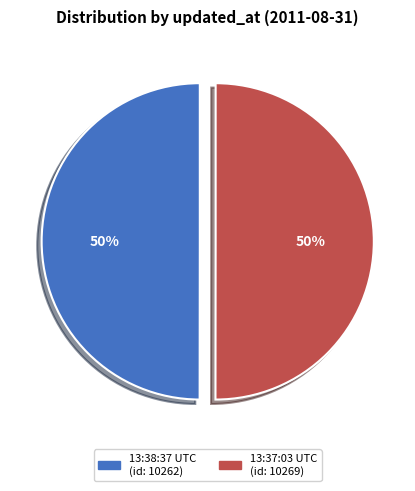

The 13:38:37 UTC (id: 10262) slice represents 50% of the pie. True or false?

True